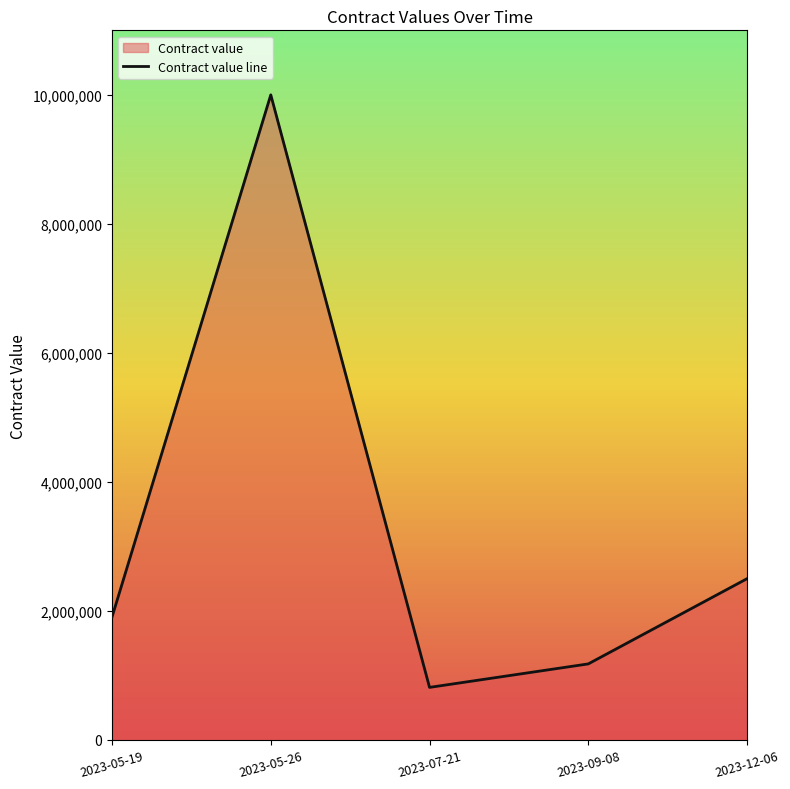

What is the sum of all values?

16400000